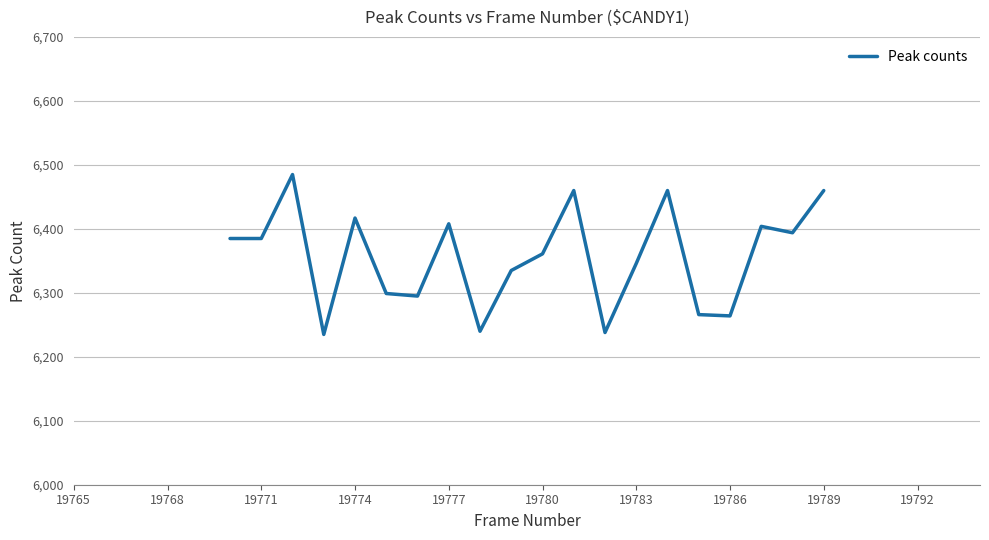

What is the difference between the maximum and minimum values?

250